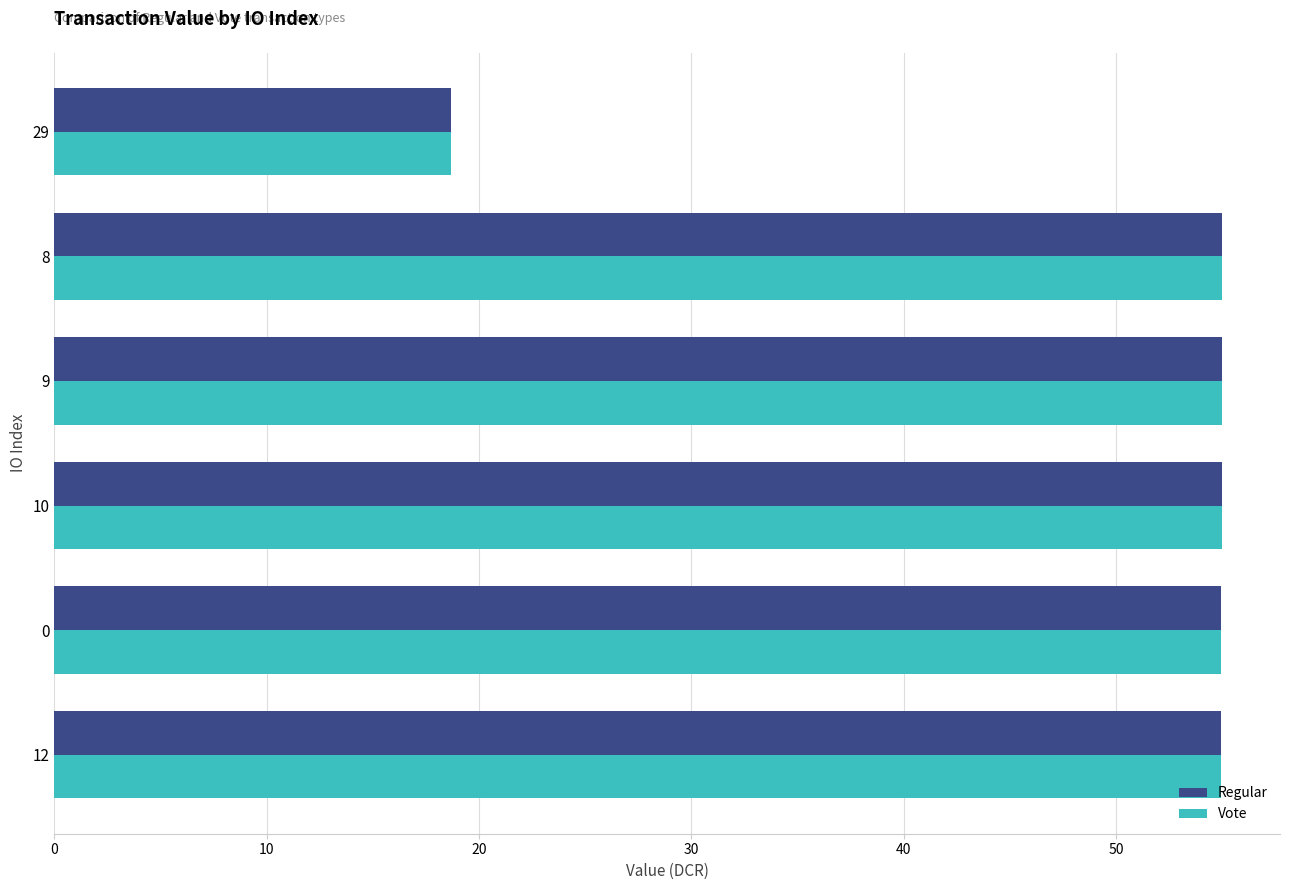

The Vote series shows 8.8 at 29. True or false?

False